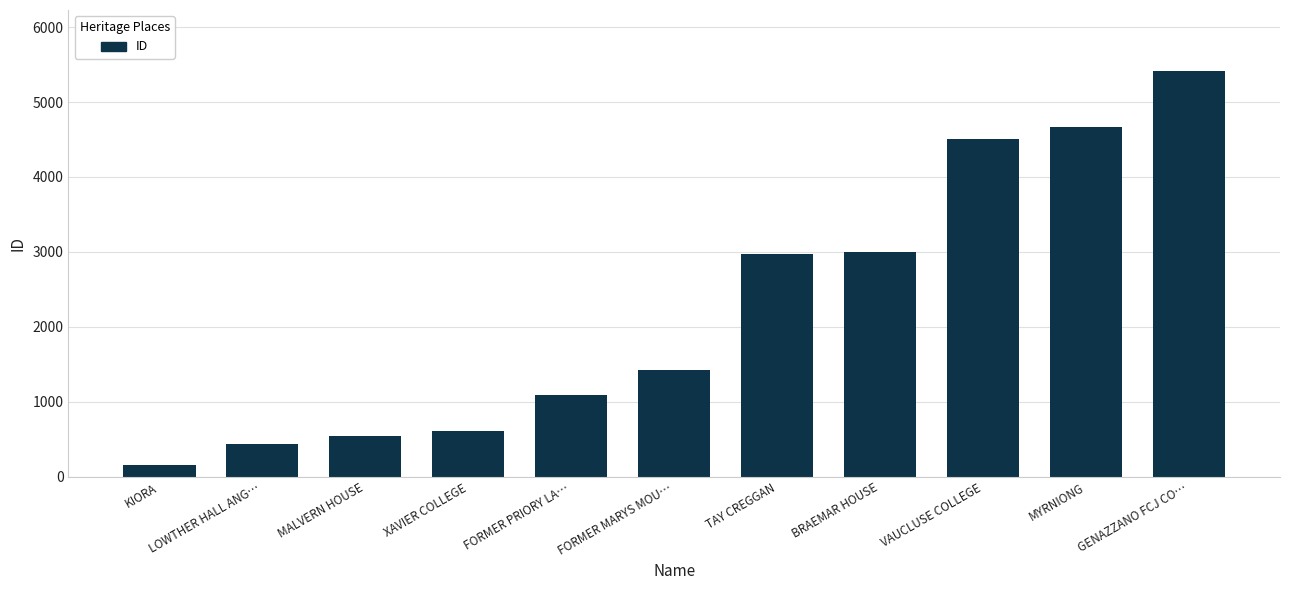

What is the change in value from XAVIER COLLEGE to VAUCLUSE COLLEGE?

+3888